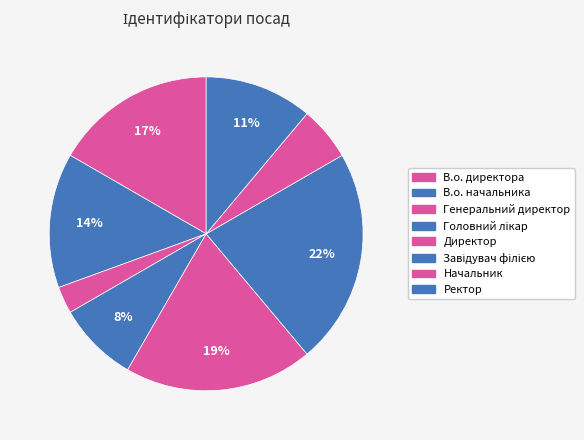

Which slice is the smallest?

Генеральний директор